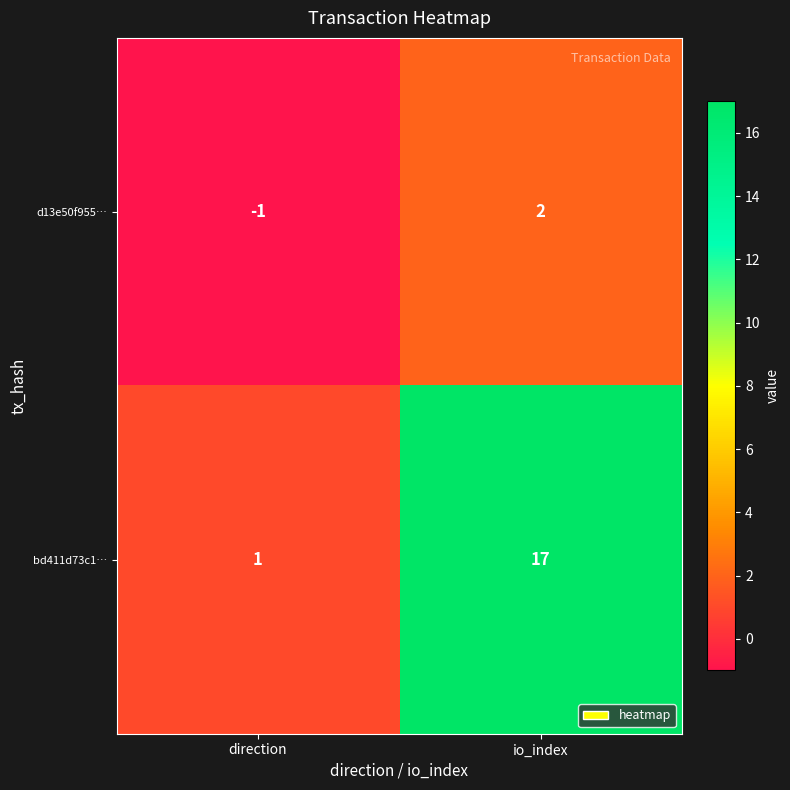

What is the total value across all series at io_index?

19